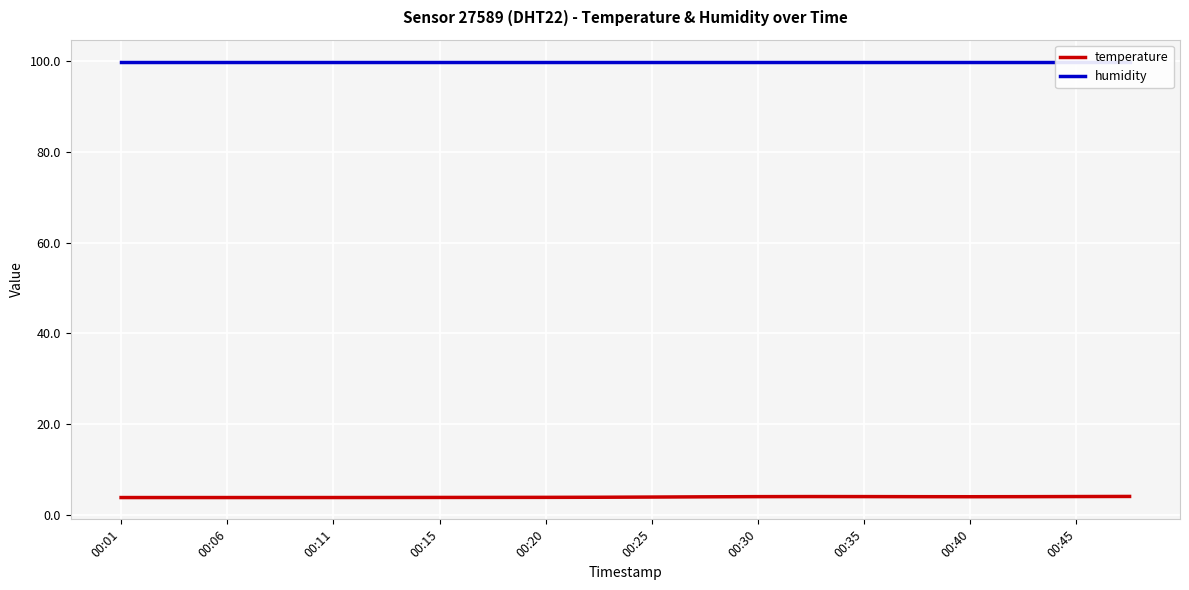

What is the highest value of the temperature series?

4.0